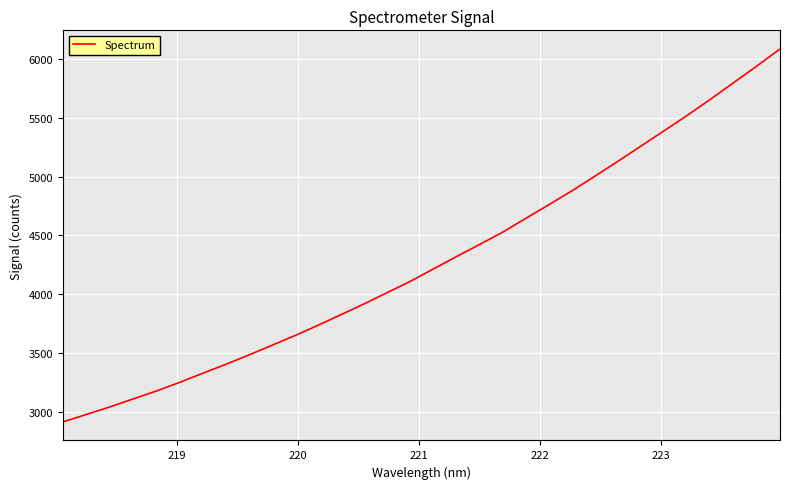

What is the average value?

4282.0